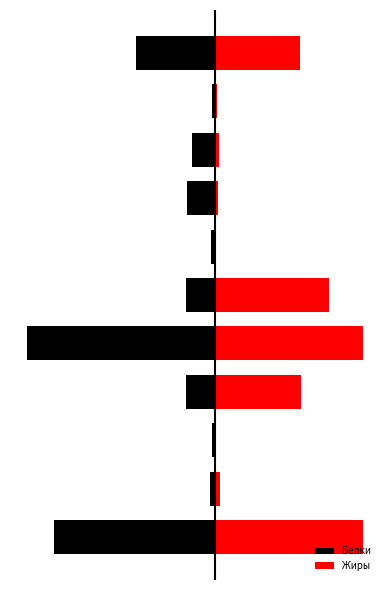

Reading left to right, what are all the values shown in this chart?

Белки: 0=-13.7	1=-0.4	2=-0.2	3=-2.5	4=-16.0	5=-2.5	6=-0.3	7=-2.4	8=-2.0	9=-0.2	10=-6.7
Жиры: 0=12.6	1=0.4	2=0.0	3=7.4	4=12.7	5=9.7	6=0.1	7=0.3	8=0.4	9=0.2	10=7.3